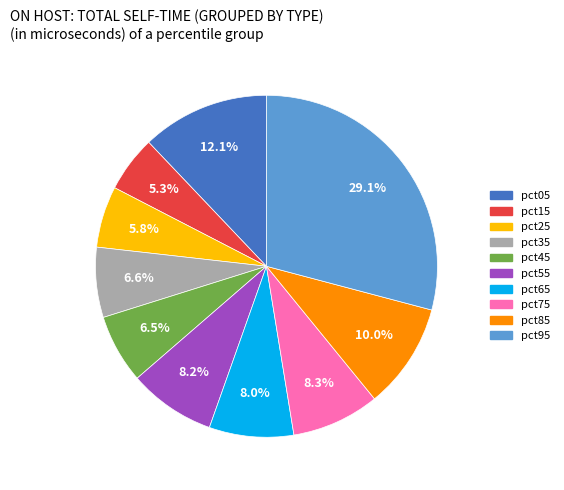

What portion of the pie excludes pct35?

93.4%